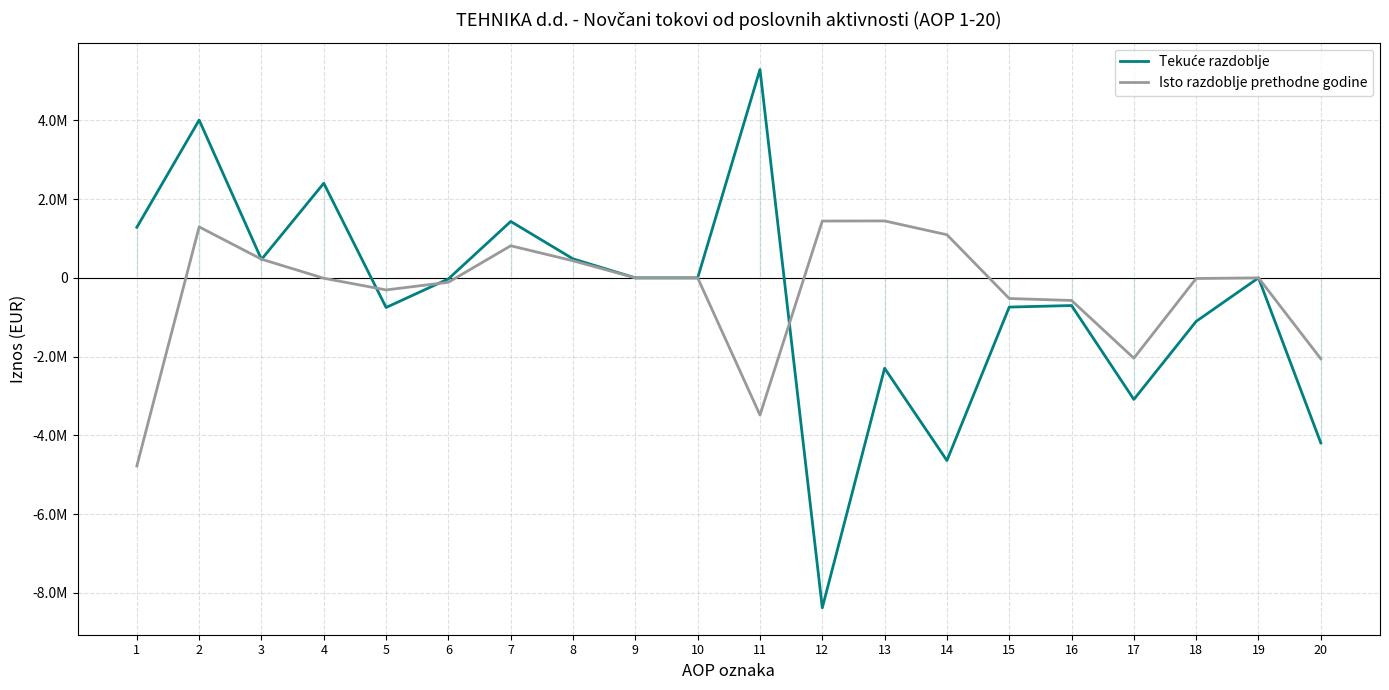

The Tekuće razdoblje series shows -8381290 at 12. True or false?

True